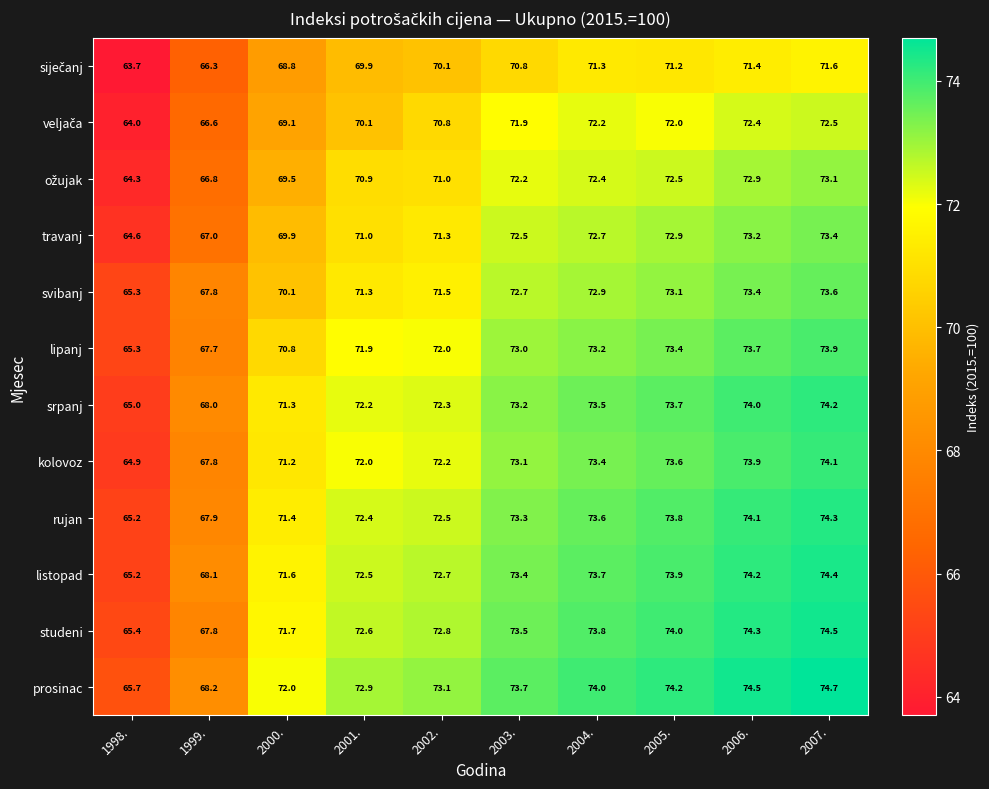

What is the sum of all travanj values?

708.5